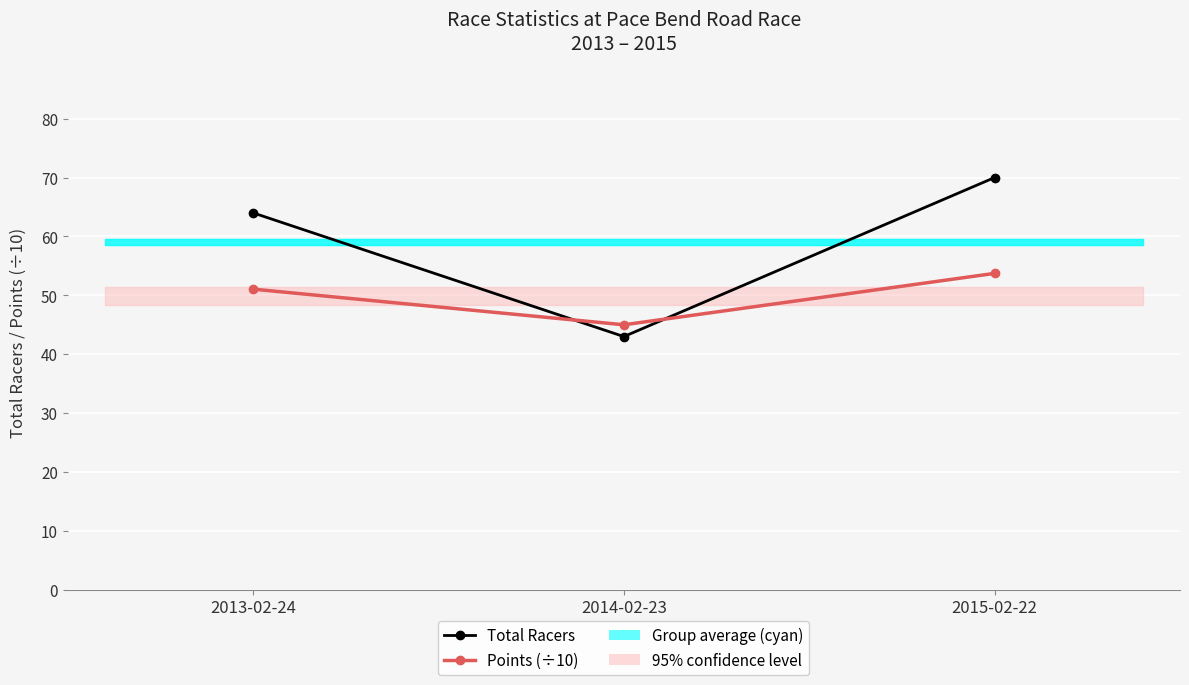

Rank the series at 2015-02-22 from highest to lowest value.

Total Racers, Points (÷10)